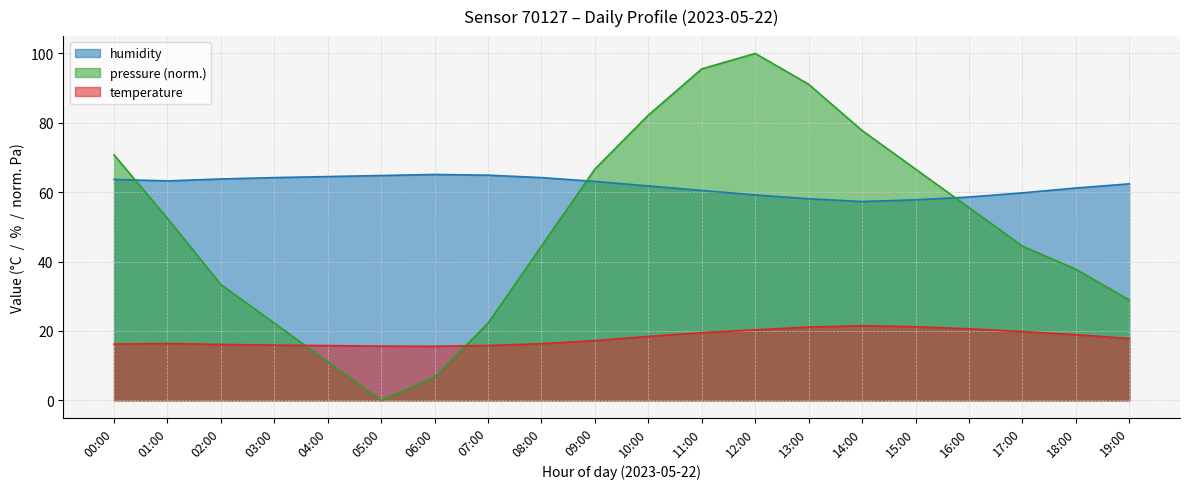

True or false: temperature and humidity cross at least once.

False